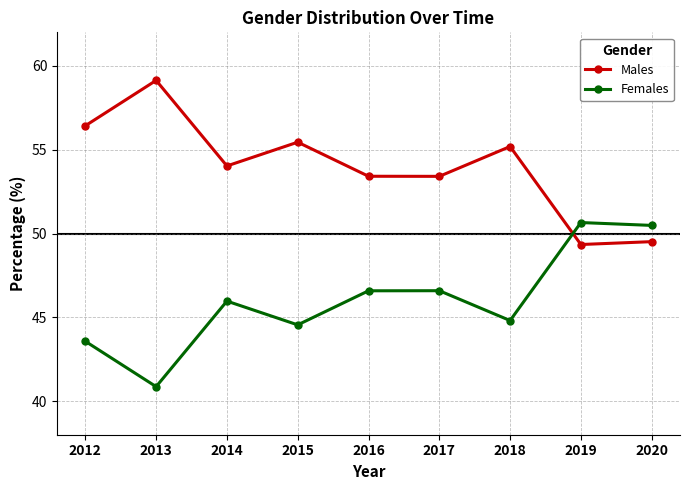

What is the sum of the Males values at 2015 and 2014?

109.5